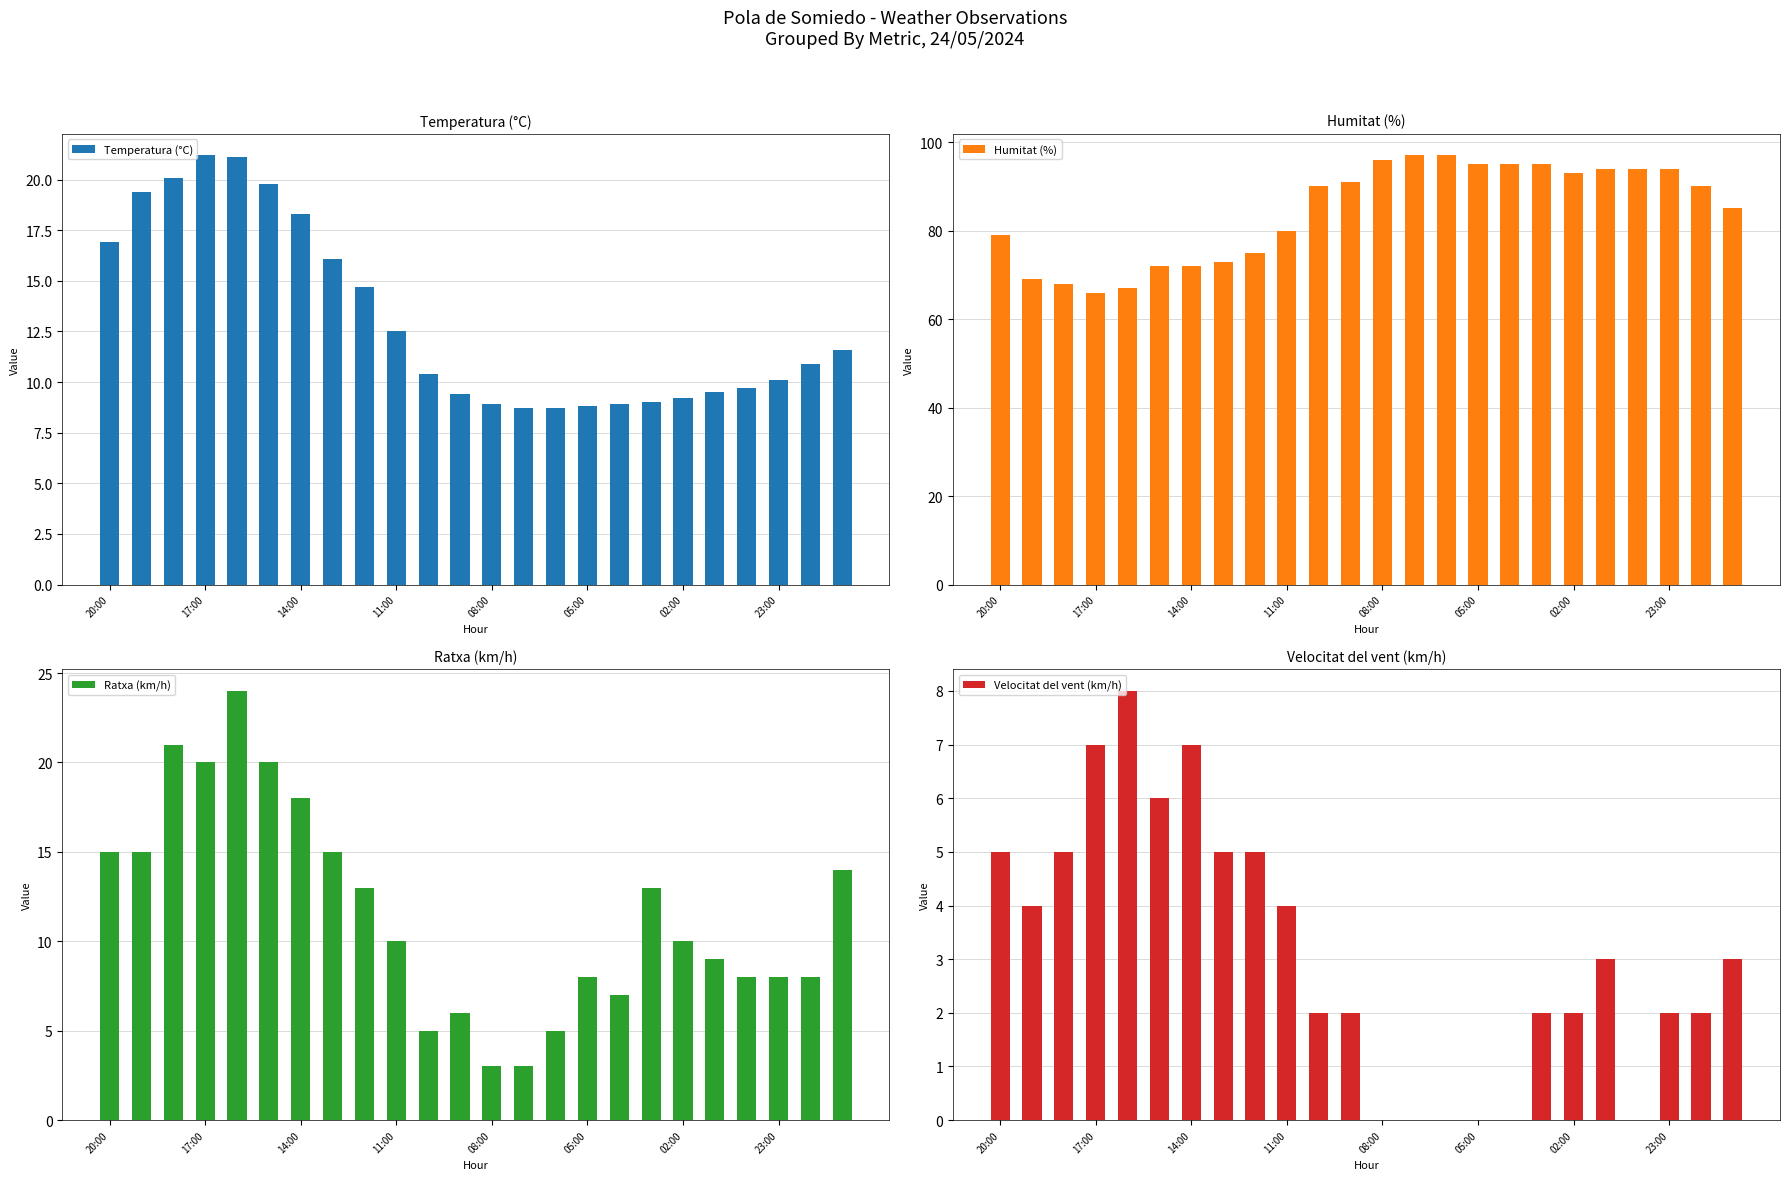

What is the maximum value for Temperatura (°C)?

21.2